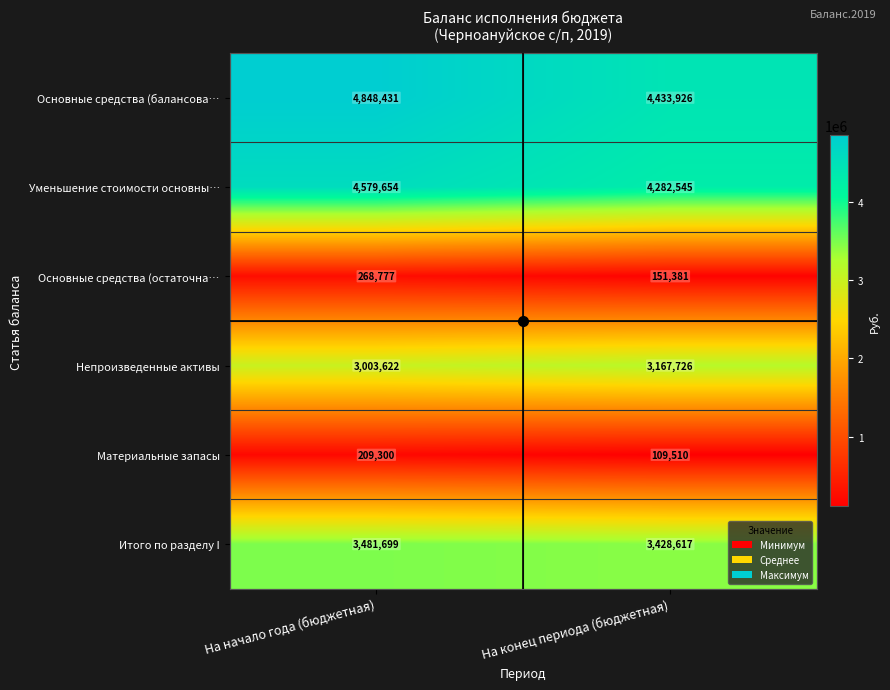

Which series changed the most between На начало года (бюджетная) and На конец периода (бюджетная)?

Основные средства (балансова…